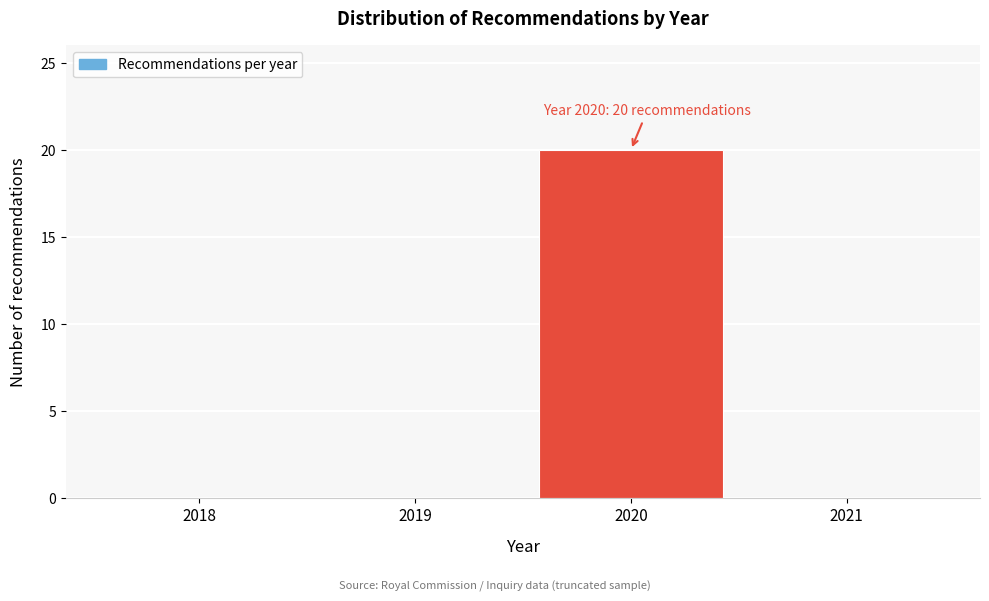

Reading left to right, extract all data points from this chart.

2018=0	2019=0	2020=20	2021=0